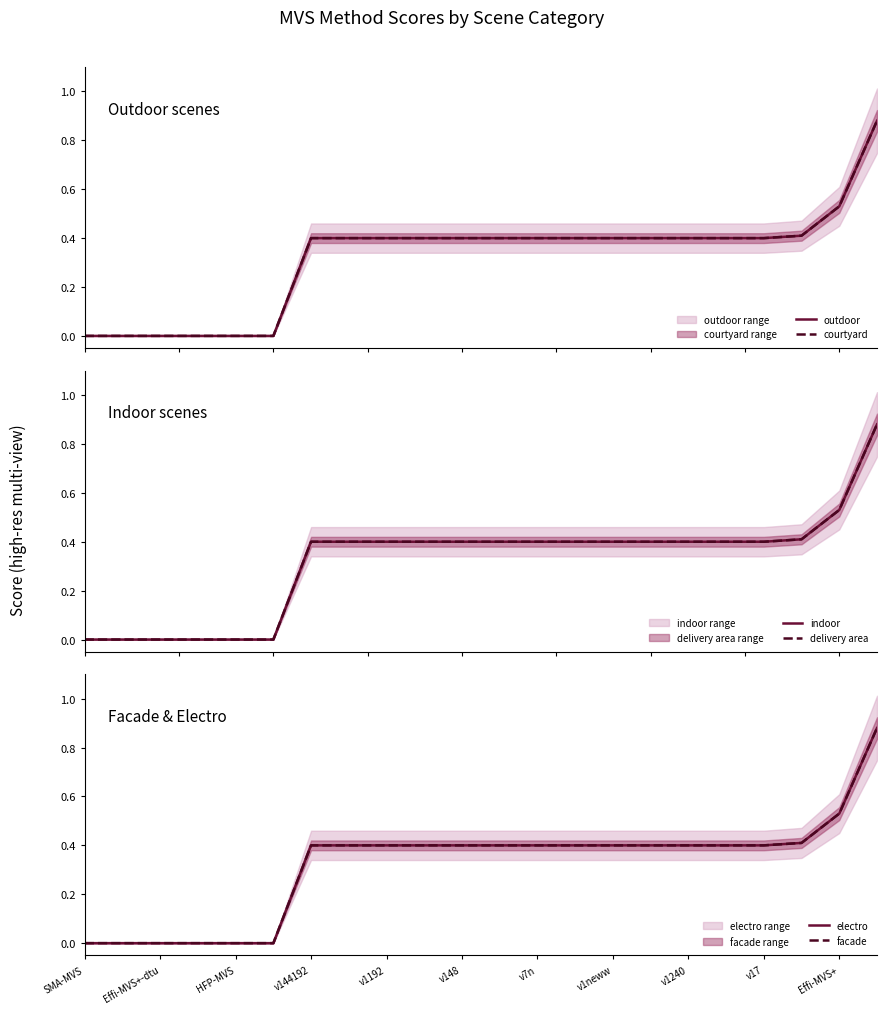

True or false: outdoor has a value of 0.5 at Effi-MVS+-dtu.

False